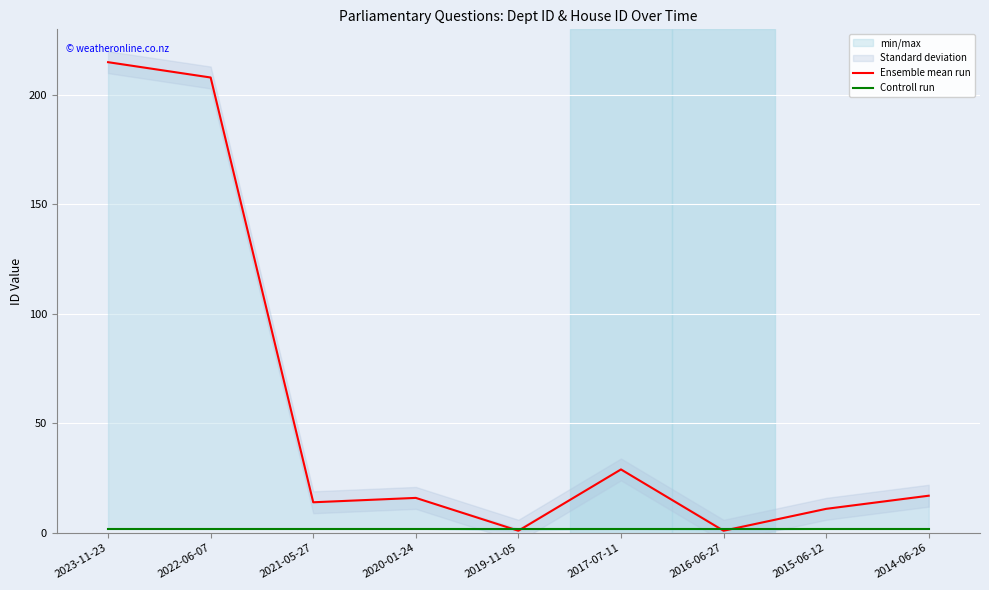

What is the label of the 6th point from the right?

2020-01-24